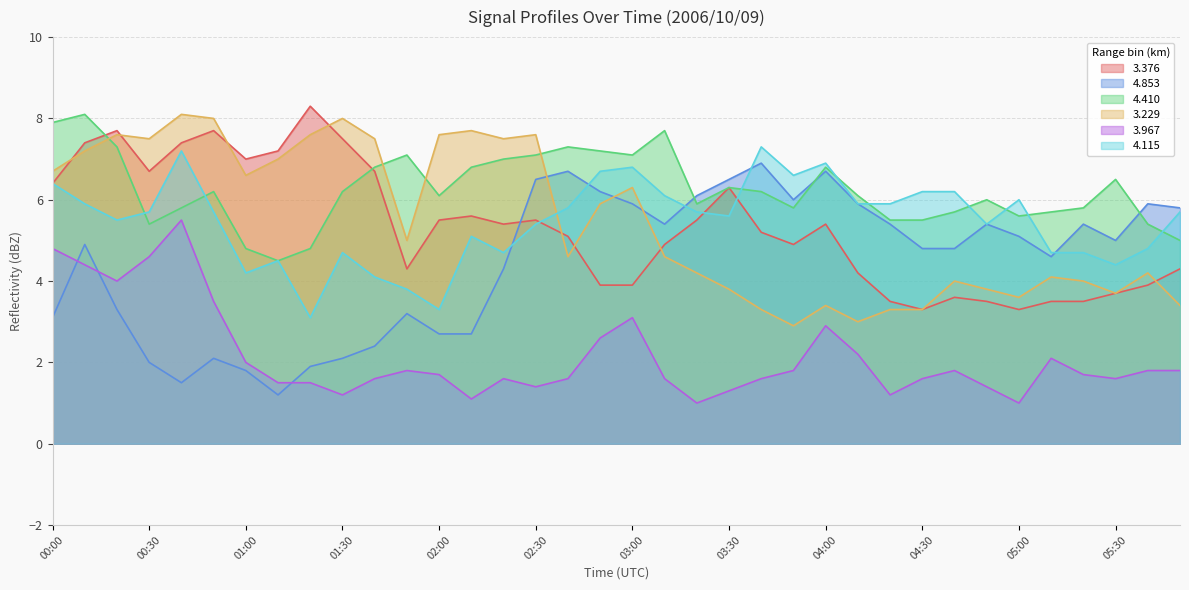

True or false: 3.229 has a value of 2.3 at 03:20.

False